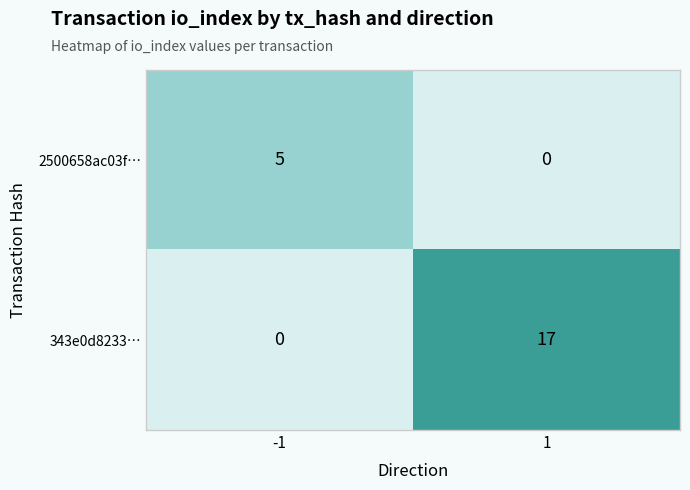

What is the difference between the 2500658ac03f… values at 1 and -1?

5